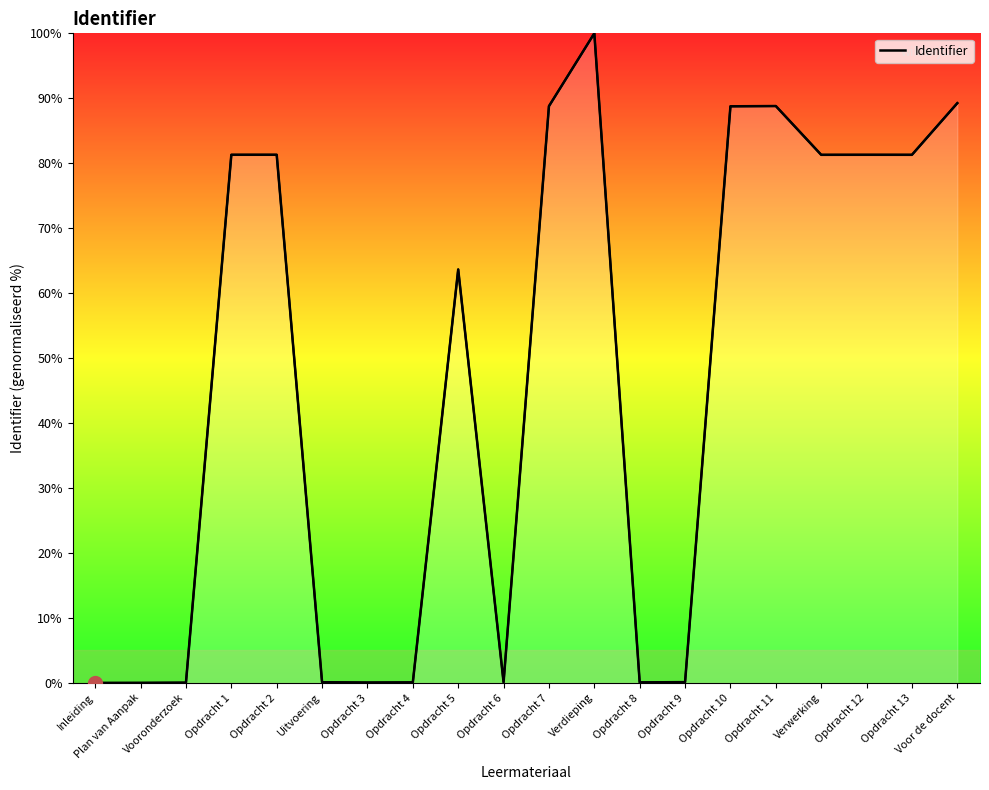

How many values are below 81?

10